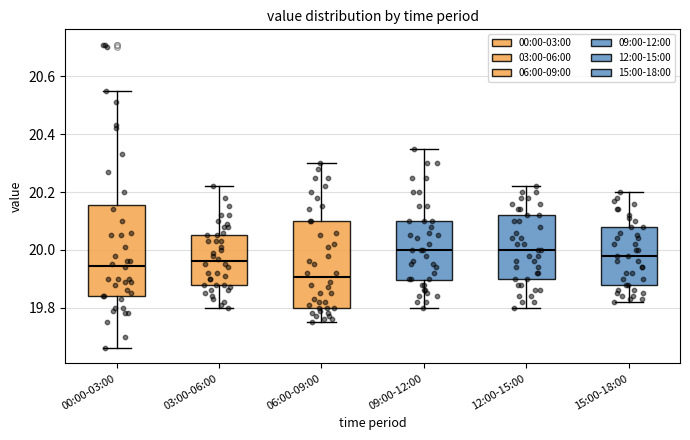

Reading left to right, transcribe this box plot: for each box, give where its median line is, the range the box spans, and where its two whiskers end, as read against the y-axis. The values are not printed on the chart, so give them approximately, as read against the axis.

00:00-03:00: median 19.94, box 19.84 to 20.16, whiskers 19.66 to 20.56
03:00-06:00: median 19.96, box 19.88 to 20.06, whiskers 19.80 to 20.22
06:00-09:00: median 19.90, box 19.80 to 20.10, whiskers 19.76 to 20.30
09:00-12:00: median 20.00, box 19.90 to 20.10, whiskers 19.80 to 20.36
12:00-15:00: median 20.00, box 19.90 to 20.12, whiskers 19.80 to 20.22
15:00-18:00: median 19.98, box 19.88 to 20.08, whiskers 19.82 to 20.20